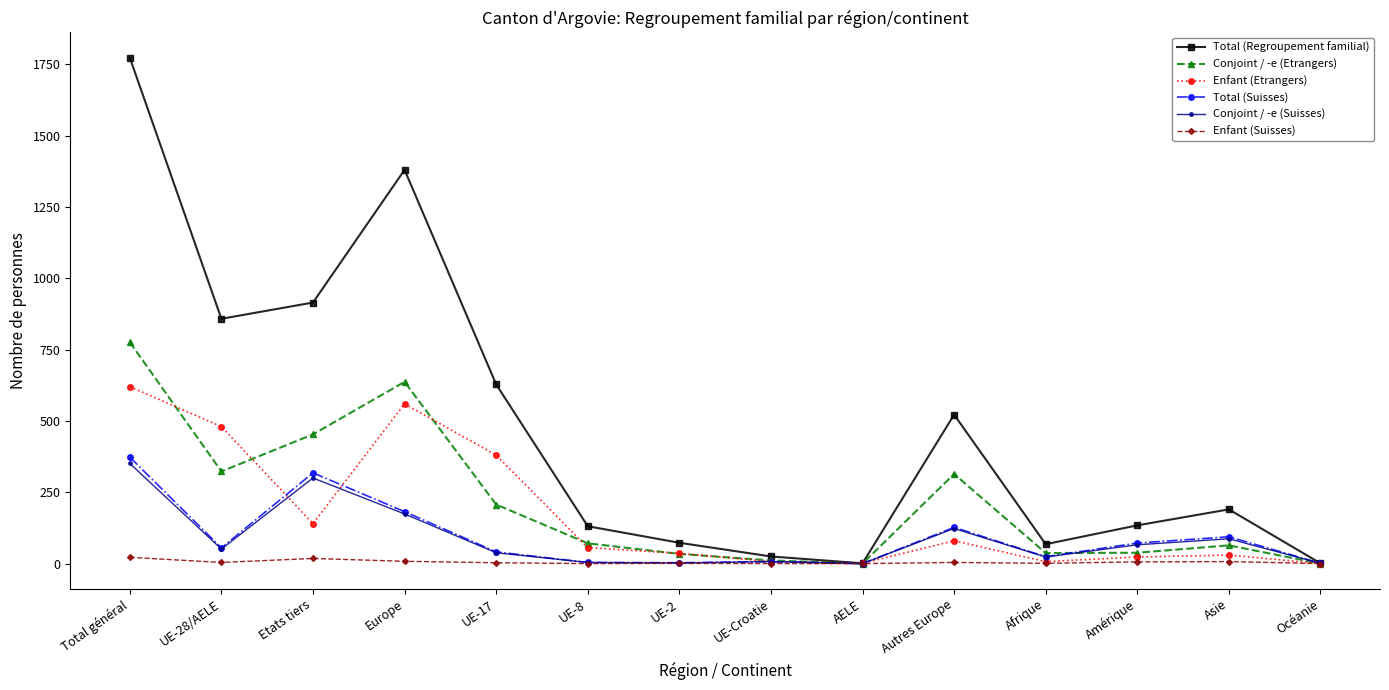

Which series changed the most between Total général and UE-17?

Total (Regroupement familial)